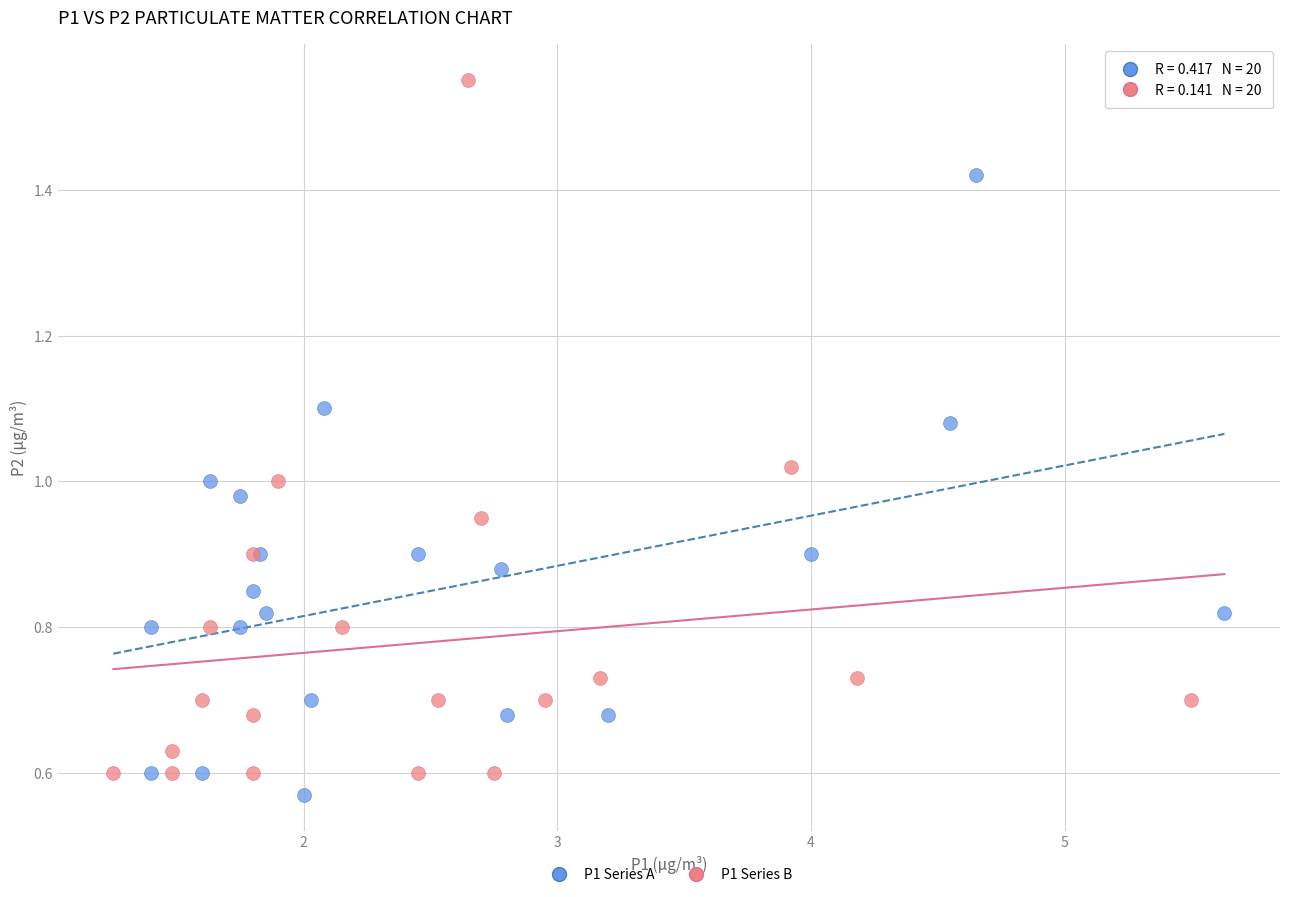

Which series has the largest Y range (max minus min)?

P1 Series B